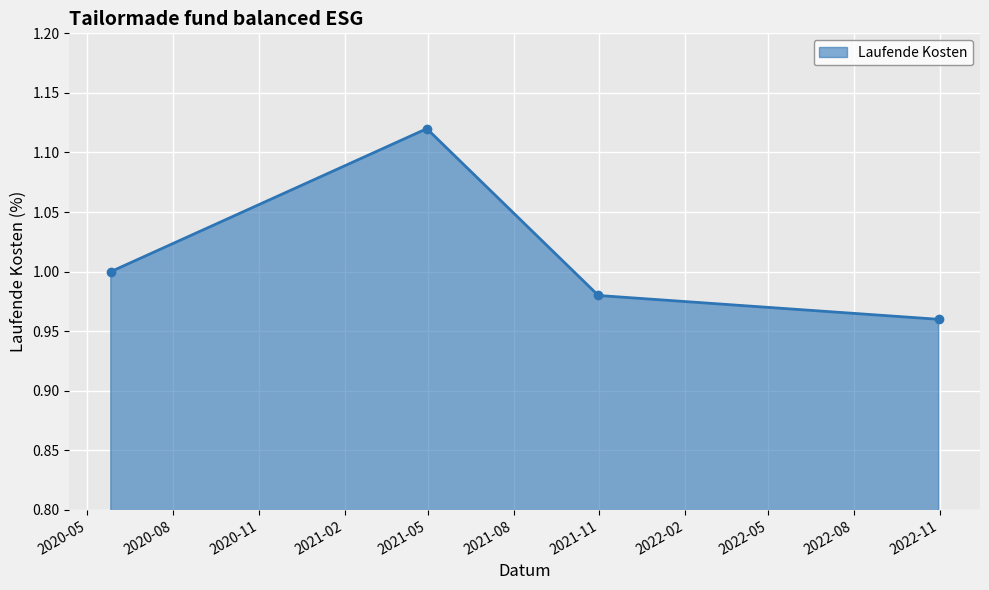

True or false: the data has more than 0 interior local peaks.

True